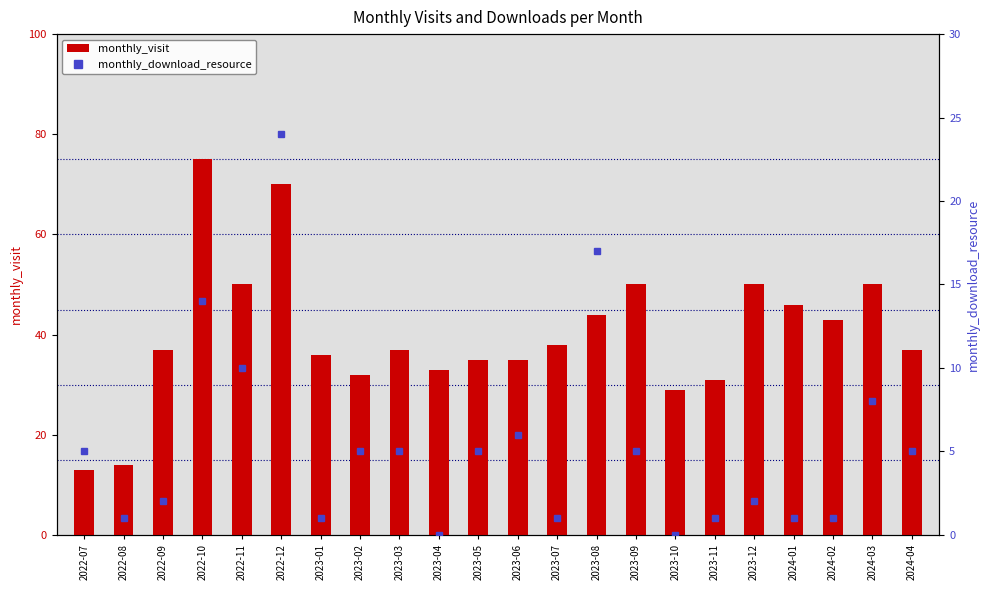

The monthly_download_resource series shows 14 at 2022-10. True or false?

True